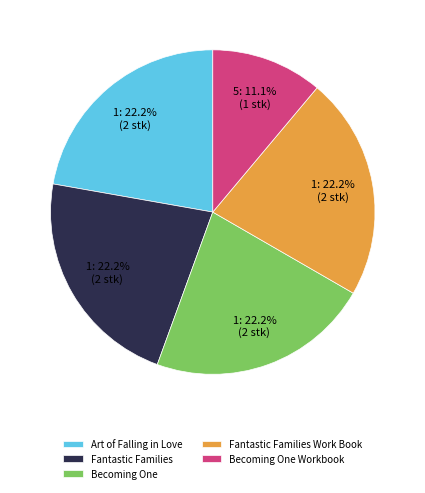

What is the smallest slice in the pie chart?

Becoming One Workbook